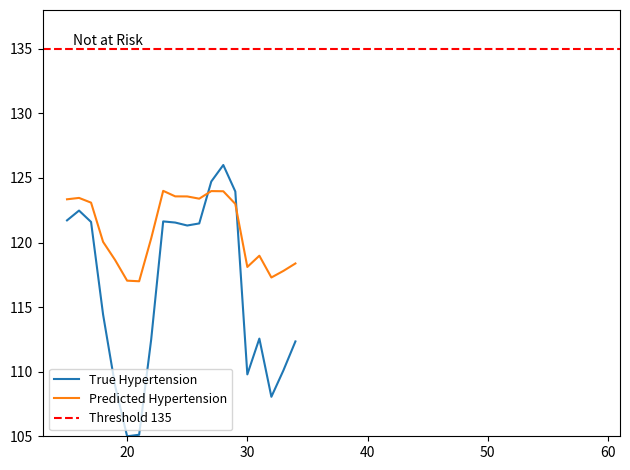

True or false: Predicted Hypertension and True Hypertension intersect in this chart.

True